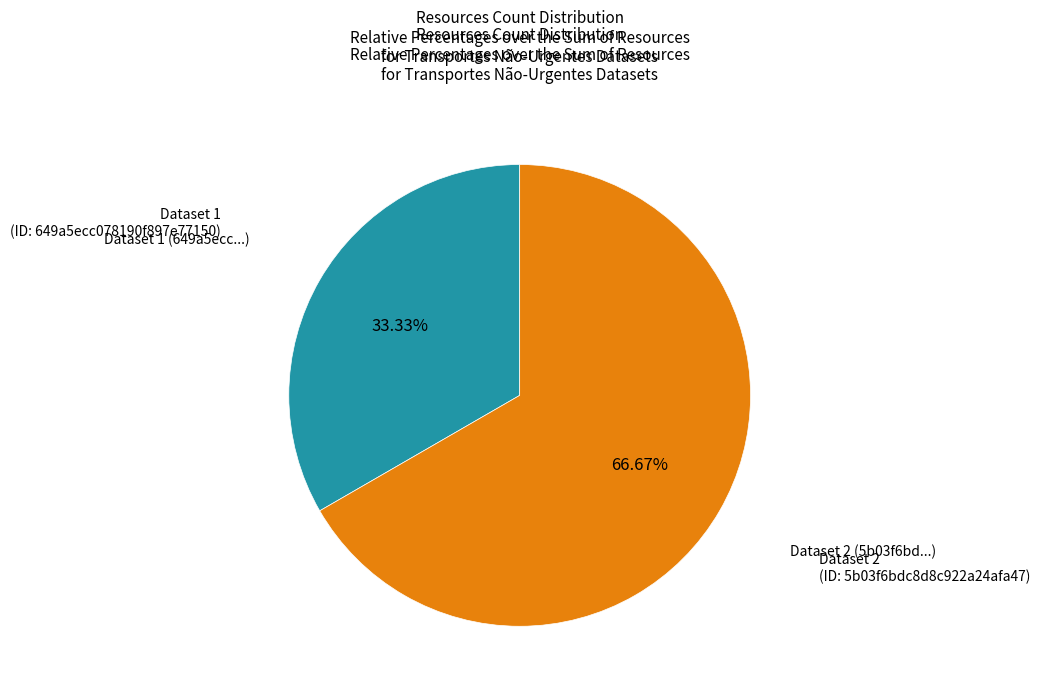

Is there any slice that represents more than half of the pie?

Yes